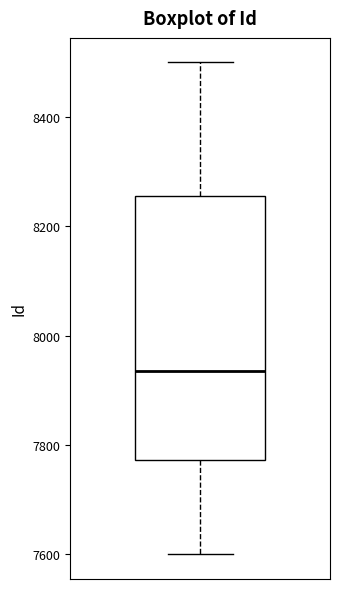

Where does the upper whisker of the box end on the y-axis? The values are not printed on the chart, so give them approximately, as read against the axis.

8500